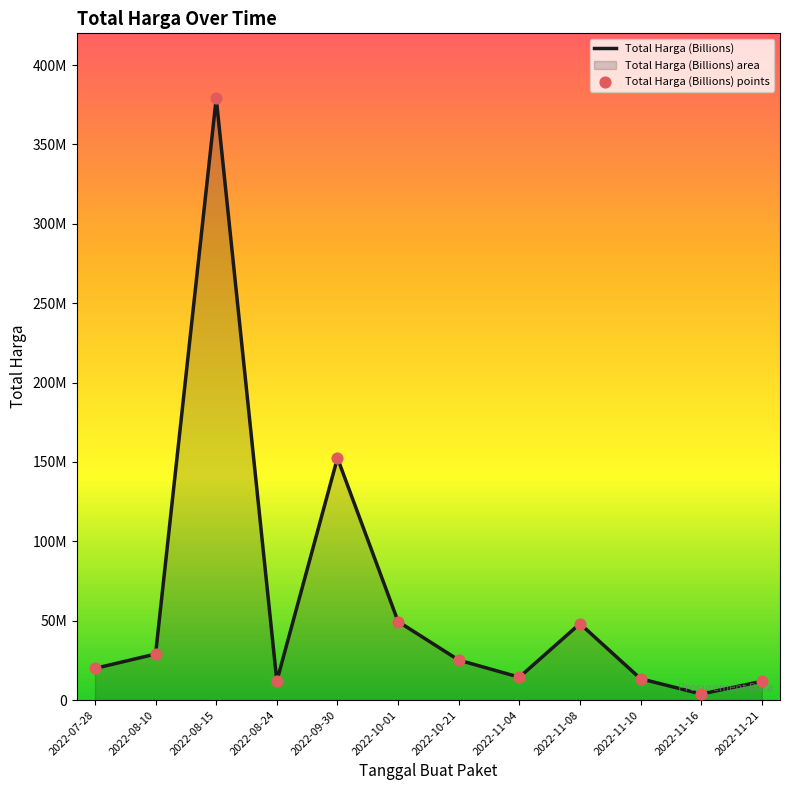

Which series contains the highest Y value?

Total Harga (Billions)